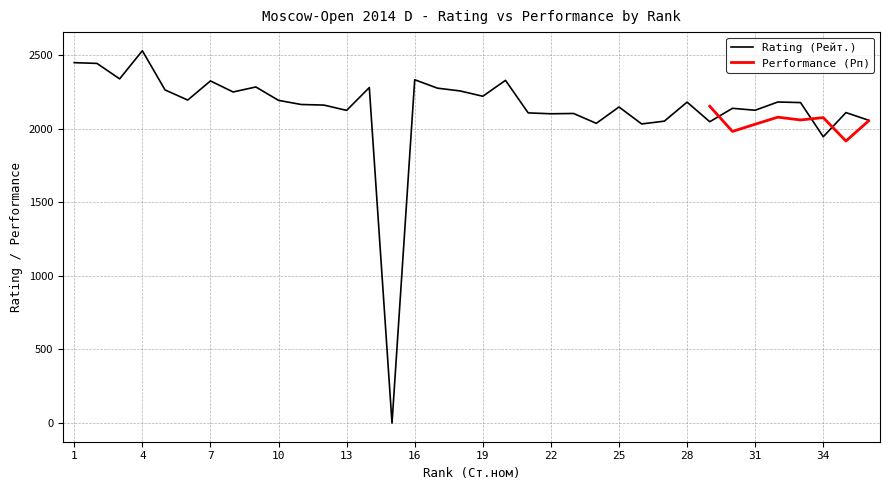

Approximately how many times larger is the value at 24 compared to 22?

1.0